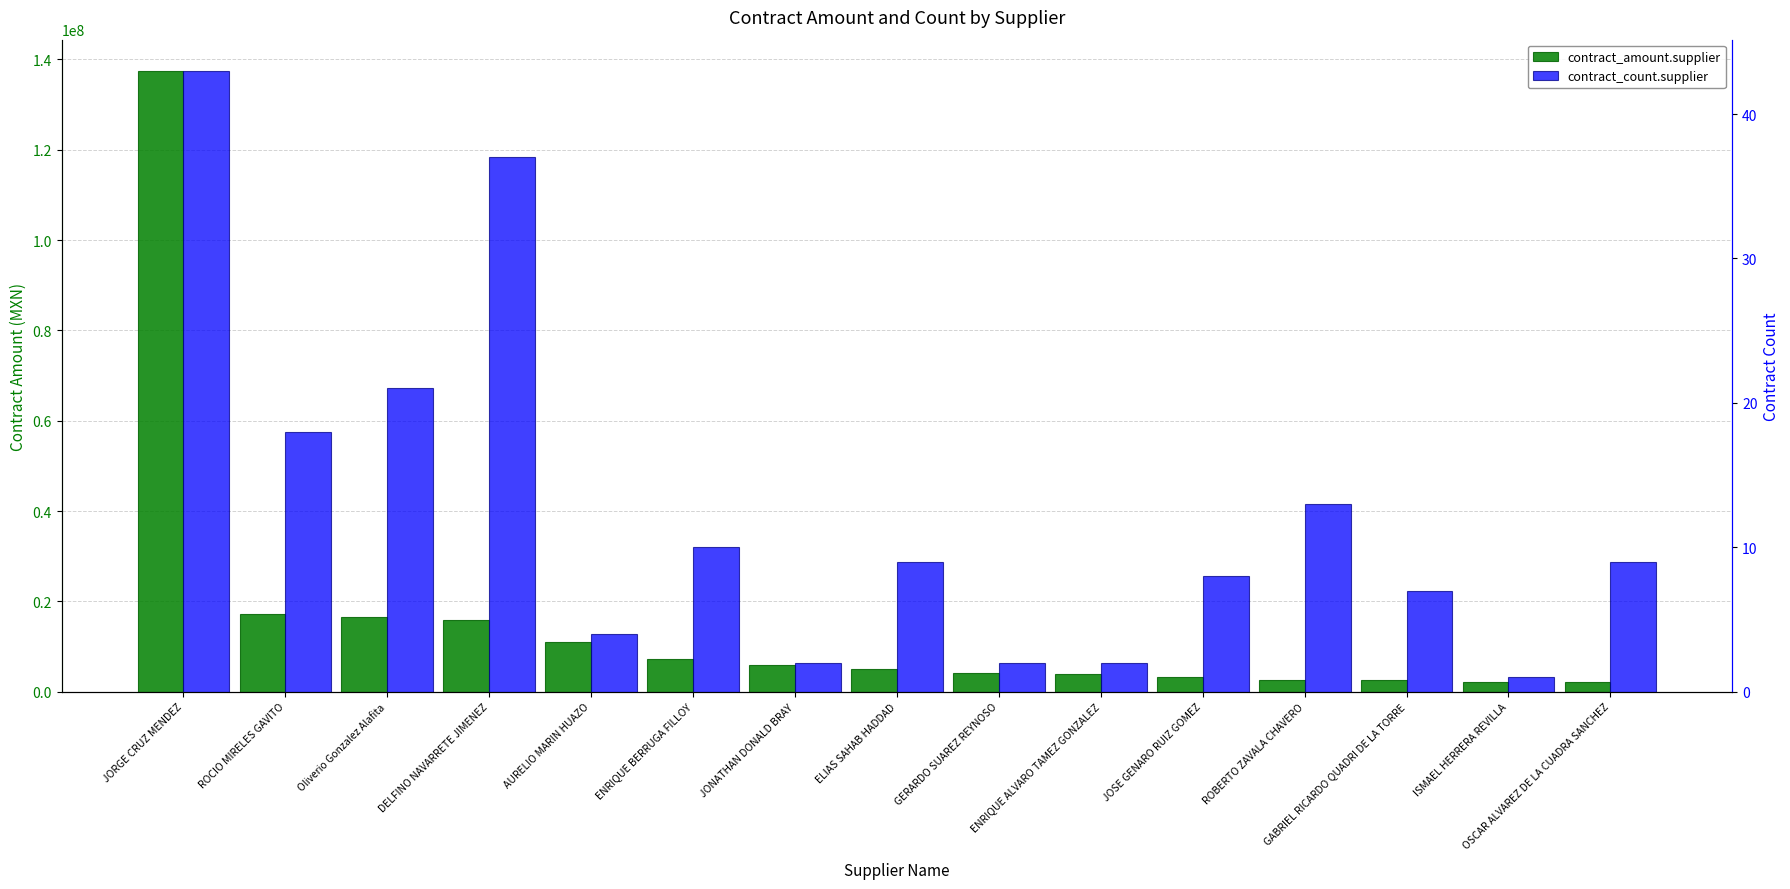

What is the highest value of the contract_amount.supplier series?

137494876.6